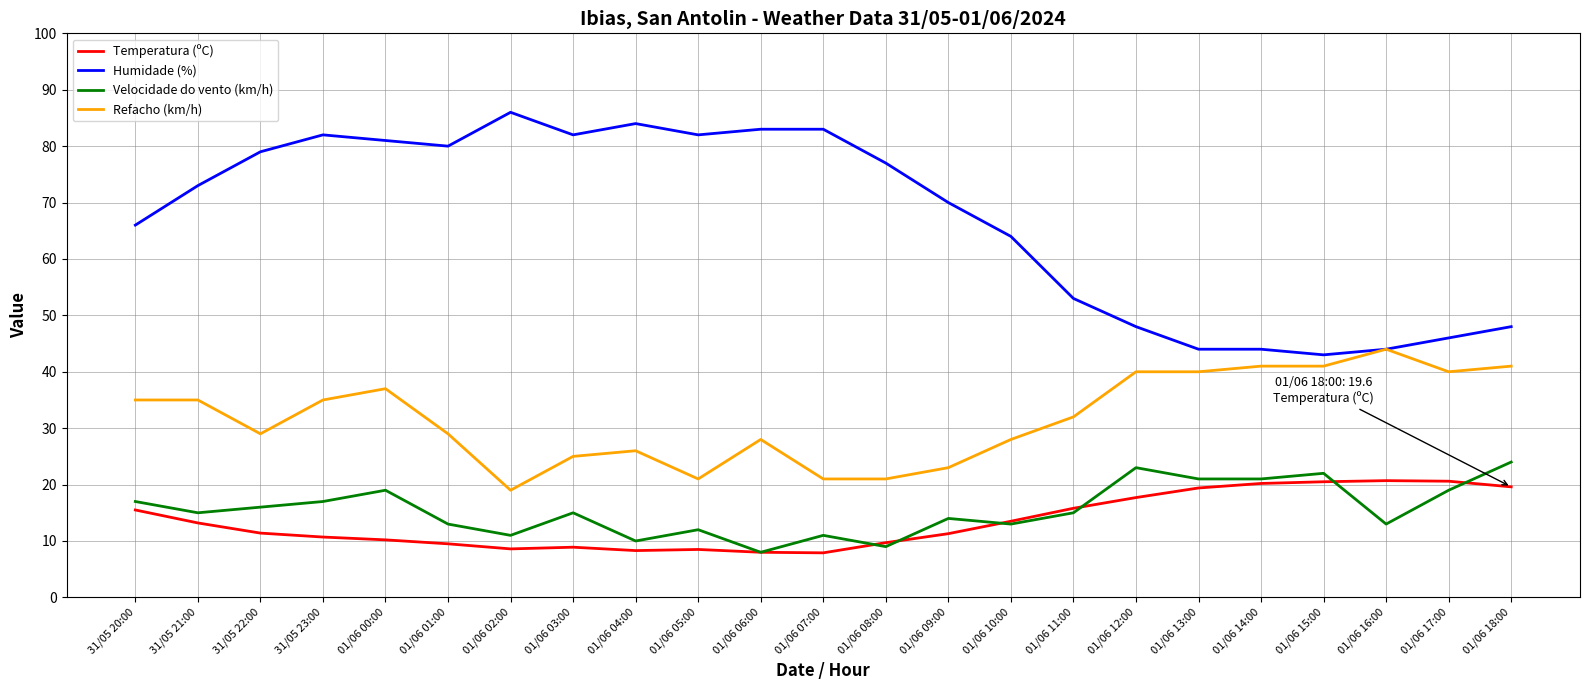

Is the value of Velocidade do vento (km/h) at 01/06 11:00 greater than the value of Temperatura (ºC) at 01/06 05:00?

Yes